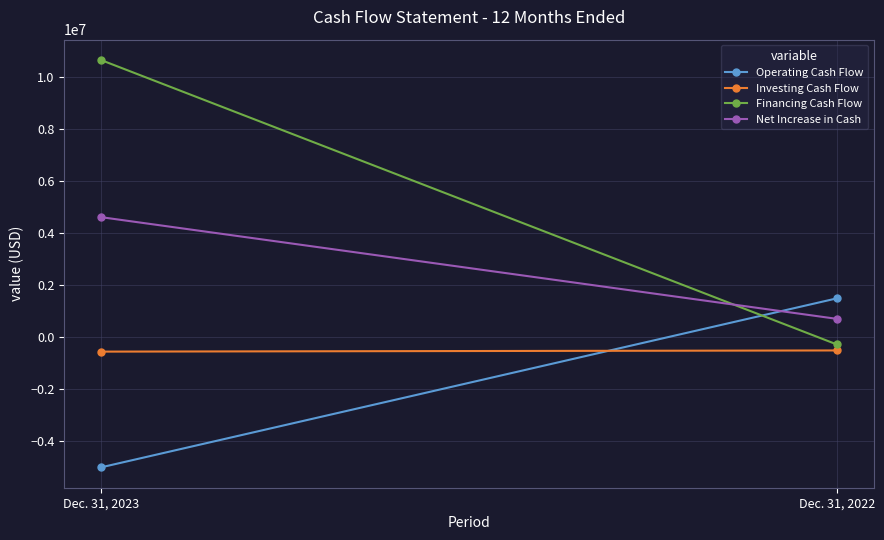

Reading left to right, what are all the values shown in this chart?

Operating Cash Flow: Dec. 31, 2023=-5007963	Dec. 31, 2022=1494130
Investing Cash Flow: Dec. 31, 2023=-554815	Dec. 31, 2022=-509730
Financing Cash Flow: Dec. 31, 2023=10664595	Dec. 31, 2022=-278161
Net Increase in Cash: Dec. 31, 2023=4619329	Dec. 31, 2022=706239